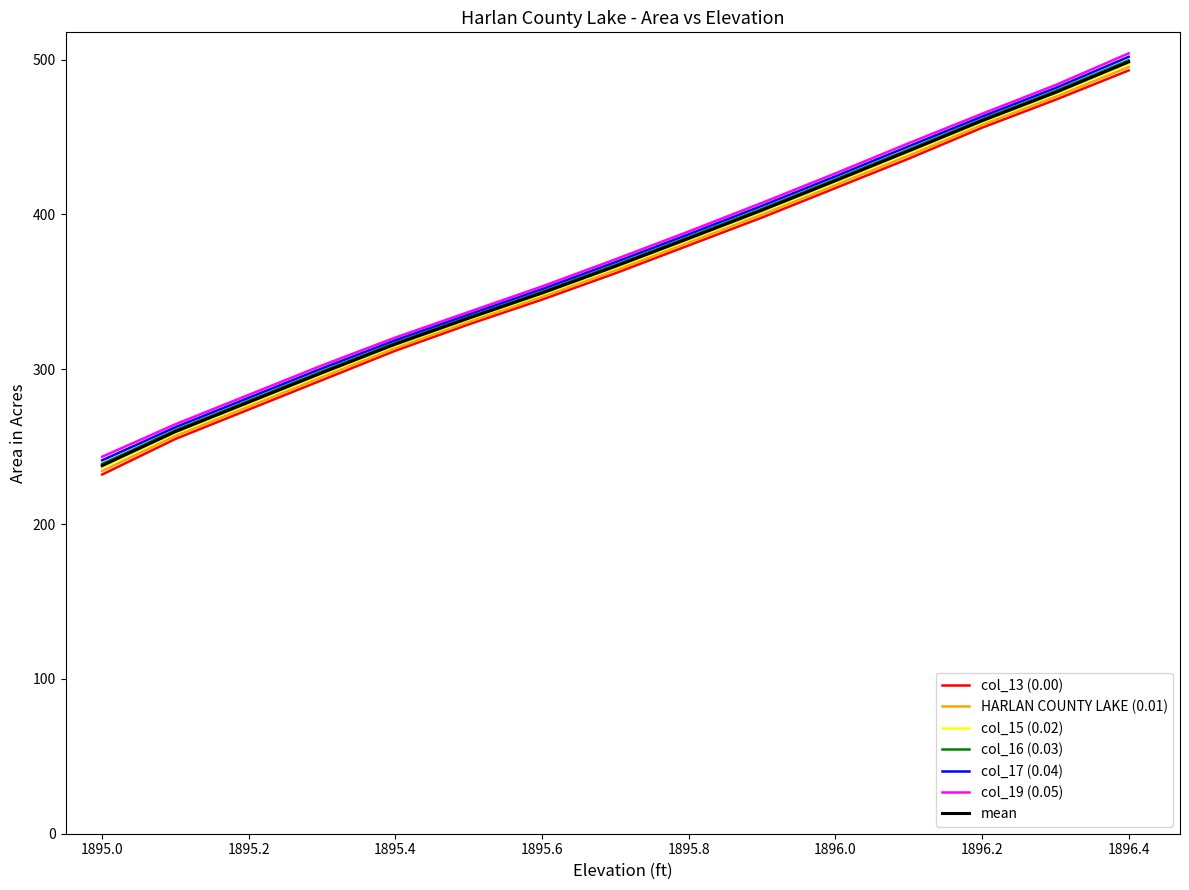

What is the smallest value displayed?

232.0